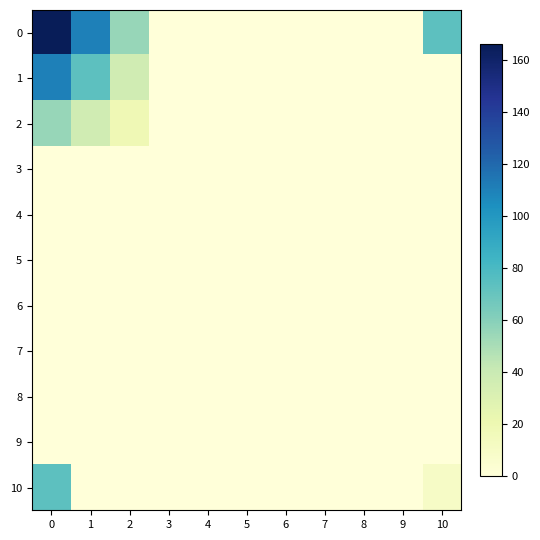

How many categories are shown in the chart?

11